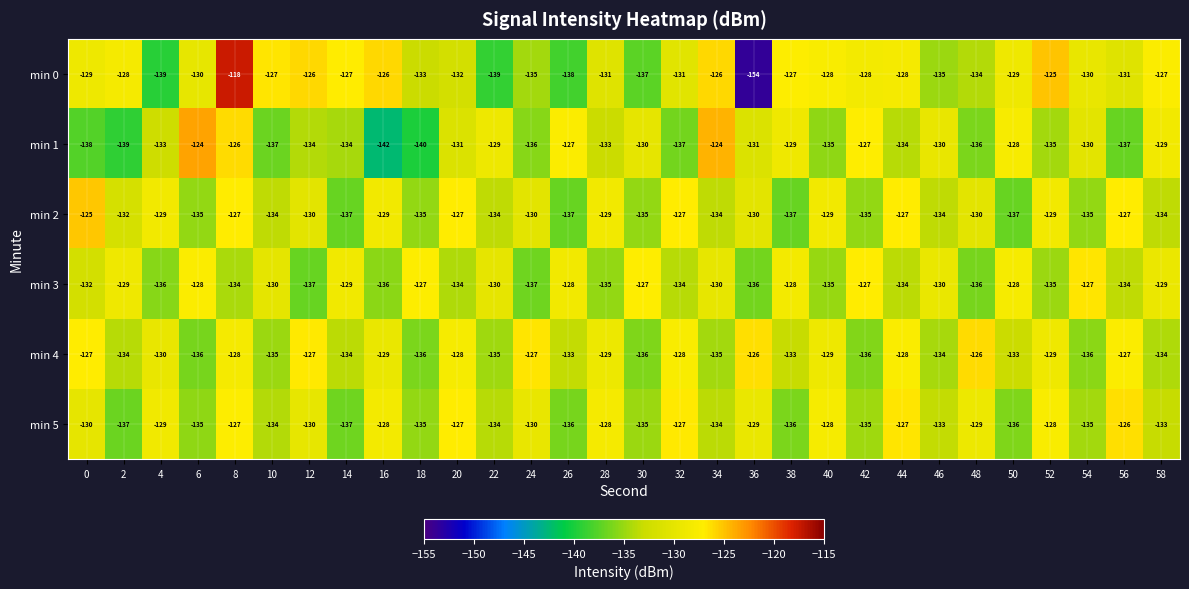

What is the difference between the maximum and minimum values in the min 5 series?

11